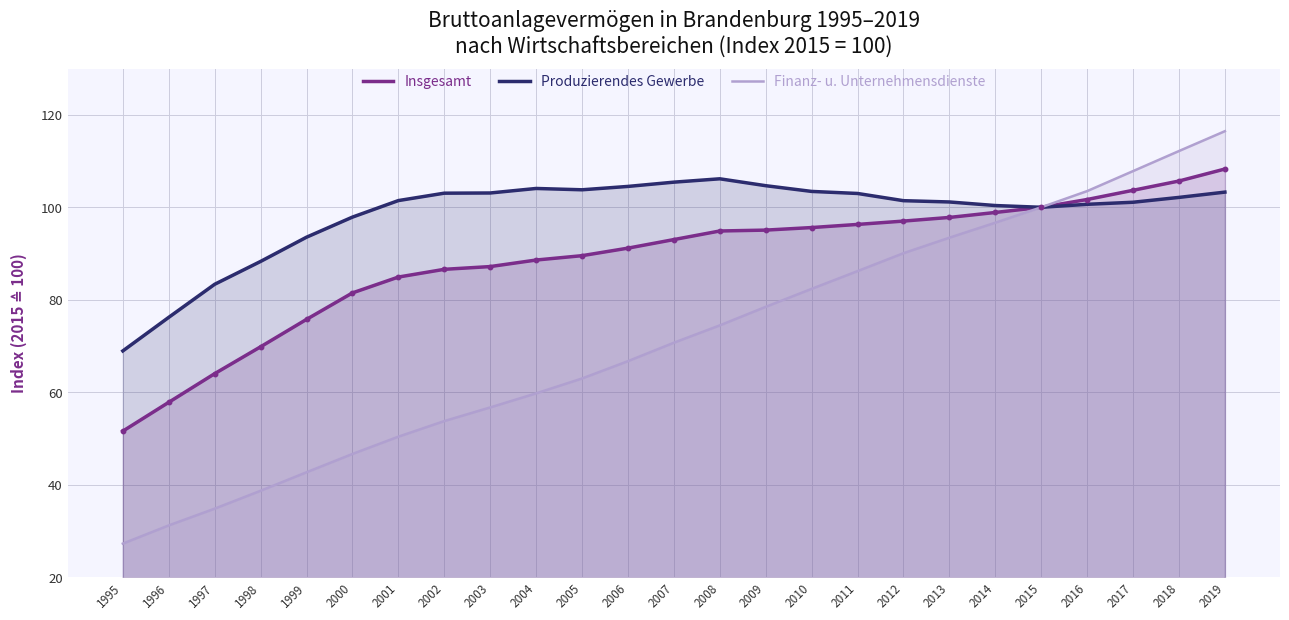

Between 1995 and 2004, which series saw the biggest shift?

Insgesamt